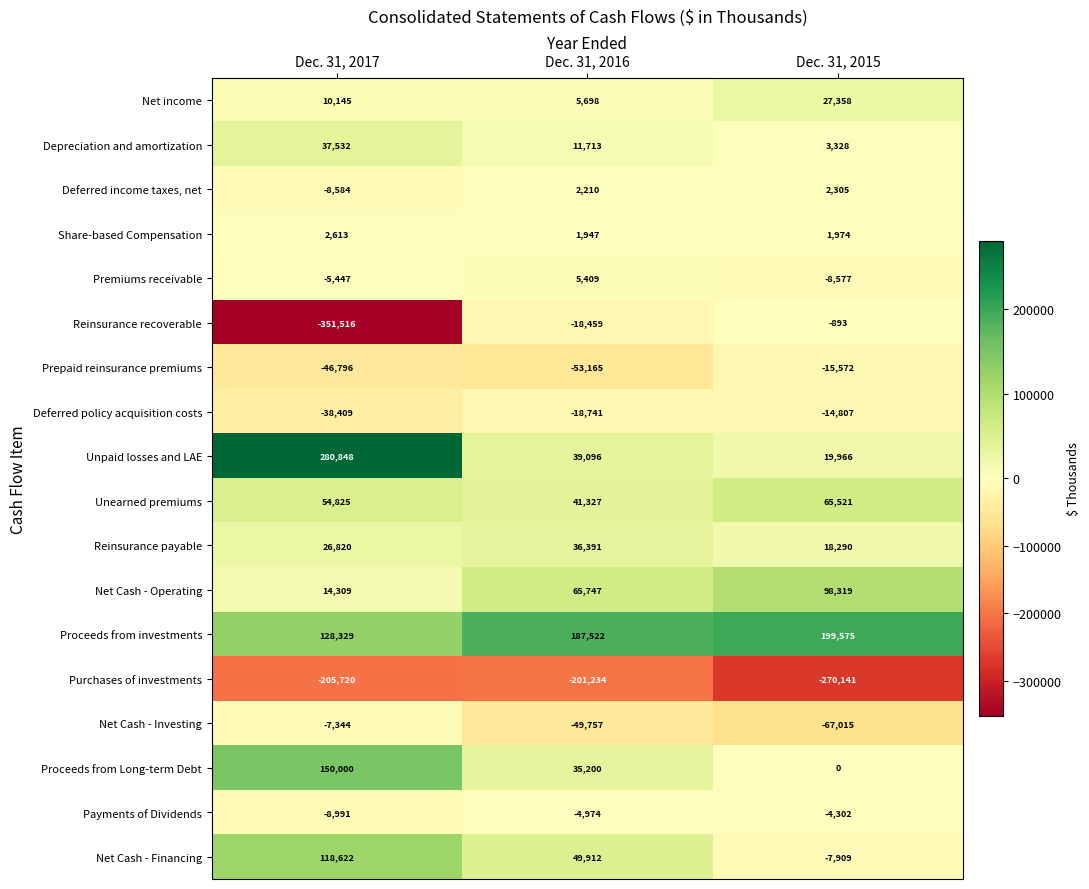

At Dec. 31, 2017, list the series in order from largest to smallest.

Unpaid losses and LAE, Proceeds from Long-term Debt, Proceeds from investments, Net Cash - Financing, Unearned premiums, Depreciation and amortization, Reinsurance payable, Net Cash - Operating, Net income, Share-based Compensation, Premiums receivable, Net Cash - Investing, Deferred income taxes, net, Payments of Dividends, Deferred policy acquisition costs, Prepaid reinsurance premiums, Purchases of investments, Reinsurance recoverable